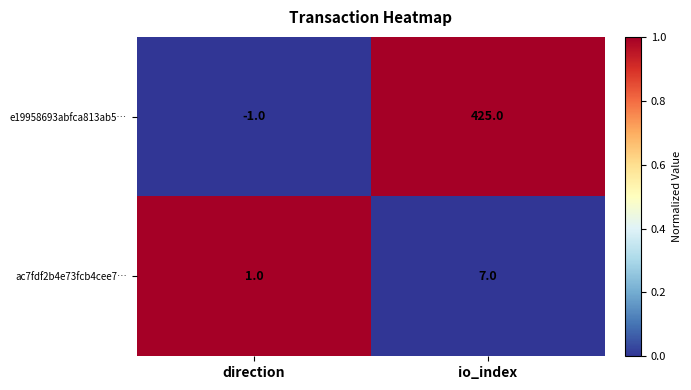

Rank the series by their maximum value, from lowest to highest.

ac7fdf2b4e73fcb4cee7…, e19958693abfca813ab5…